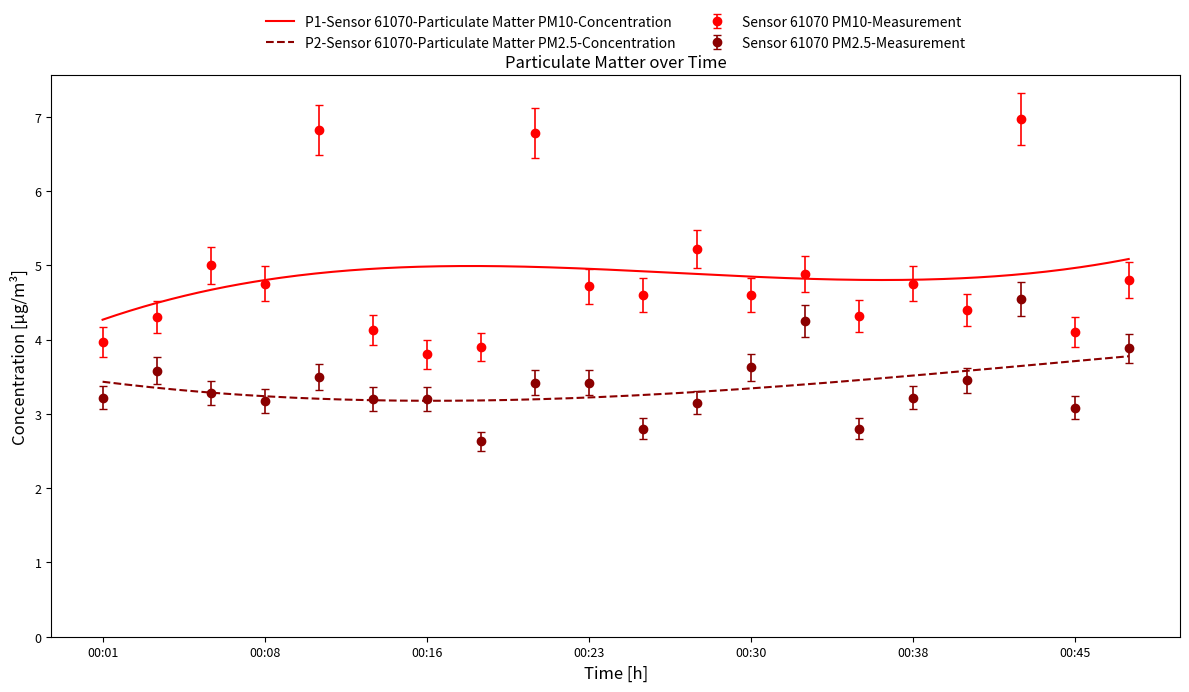

How many values in the Sensor 61070 PM2.5-Measurement series are below 3?

3